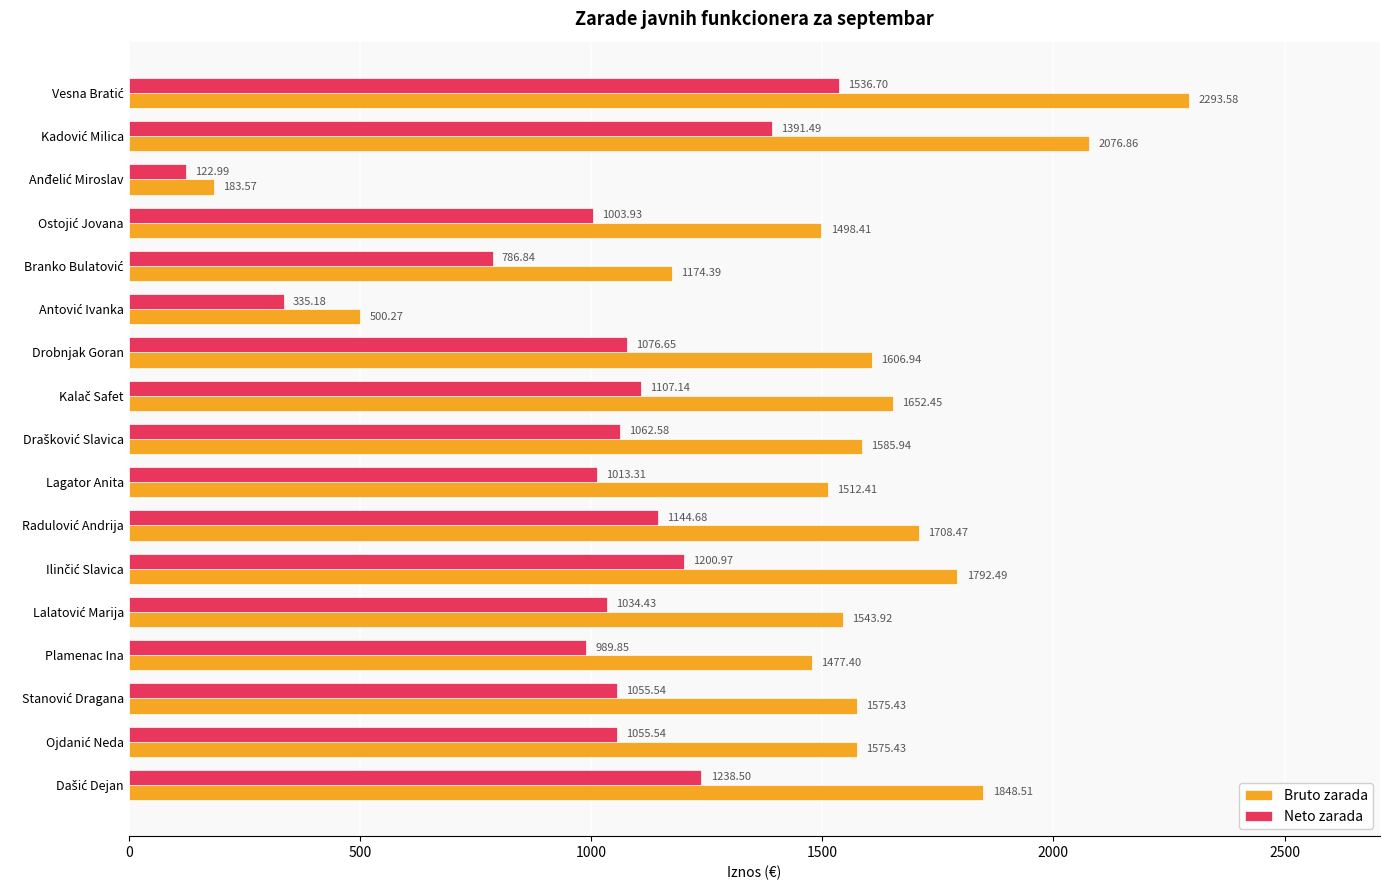

Which series has the largest total across all categories?

Bruto zarada